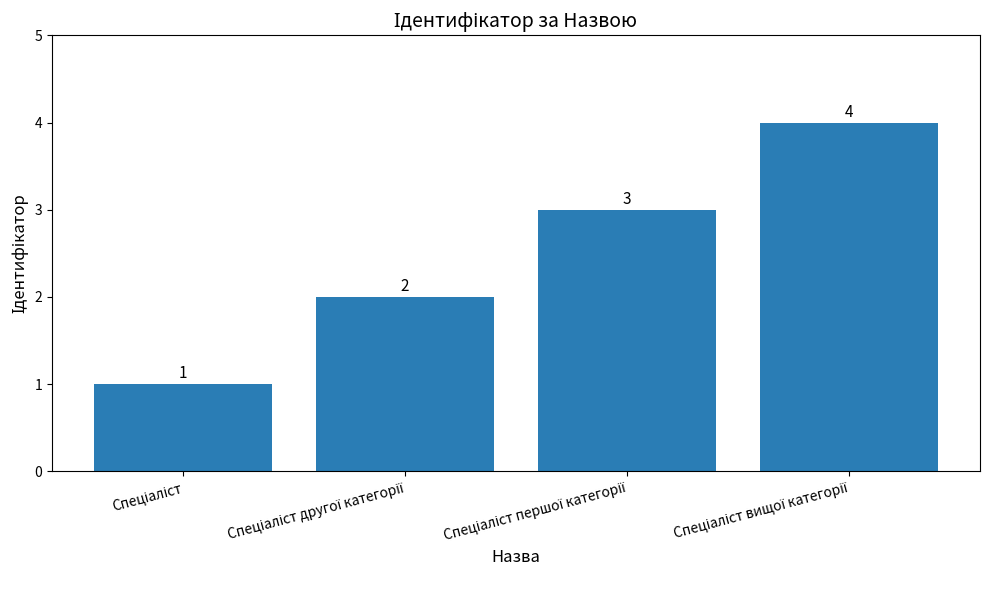

Reading right to left, what are all the values shown in this chart?

4	3	2	1